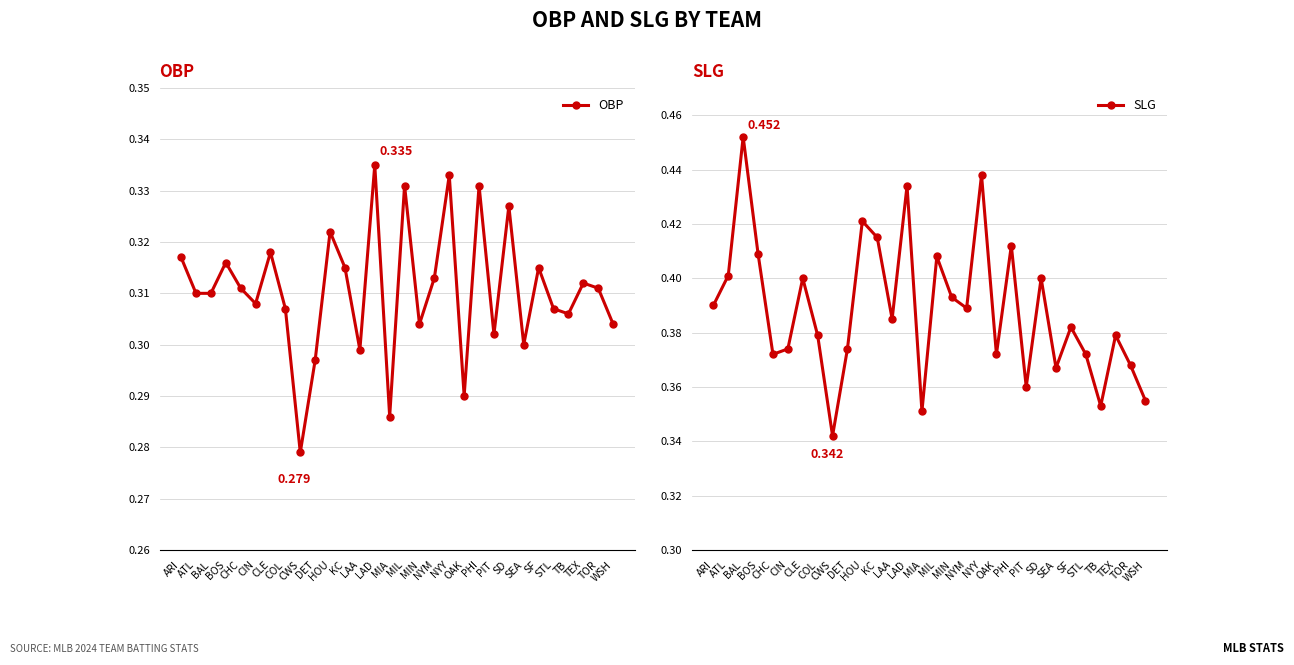

Which series changed the most between MIA and PHI?

SLG